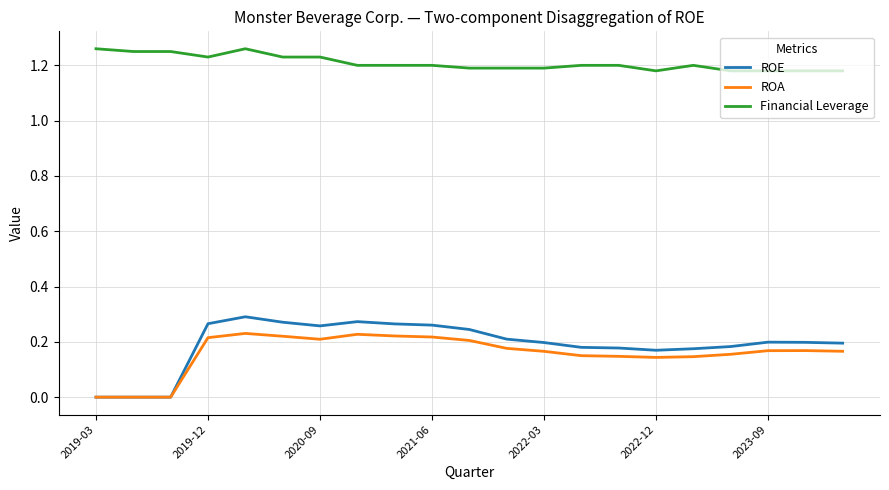

True or false: Financial Leverage and ROE cross at least once.

False